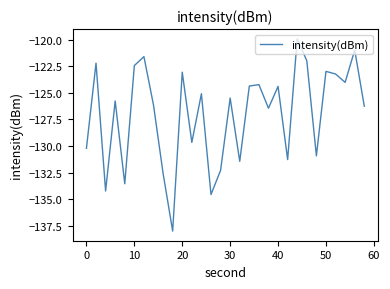

What is the difference between the maximum and minimum values?

18.1